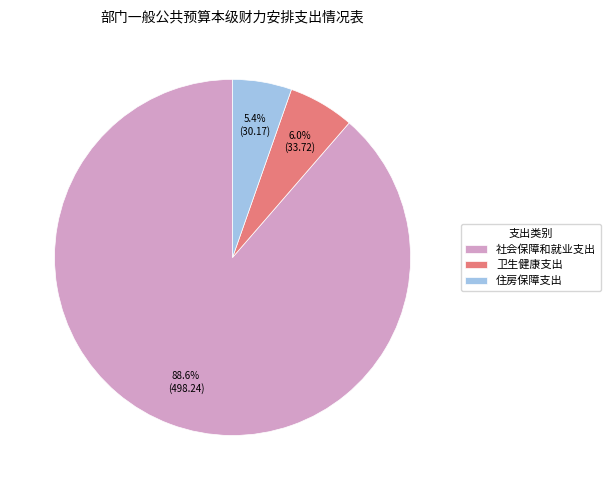

How many slices are in this pie chart?

3